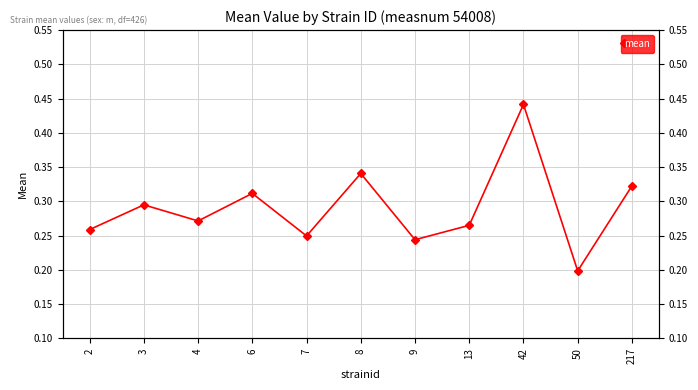

Reading left to right, transcribe all the data shown in this chart.

2=0.3	3=0.3	4=0.3	6=0.3	7=0.2	8=0.3	9=0.2	13=0.3	42=0.4	50=0.2	217=0.3